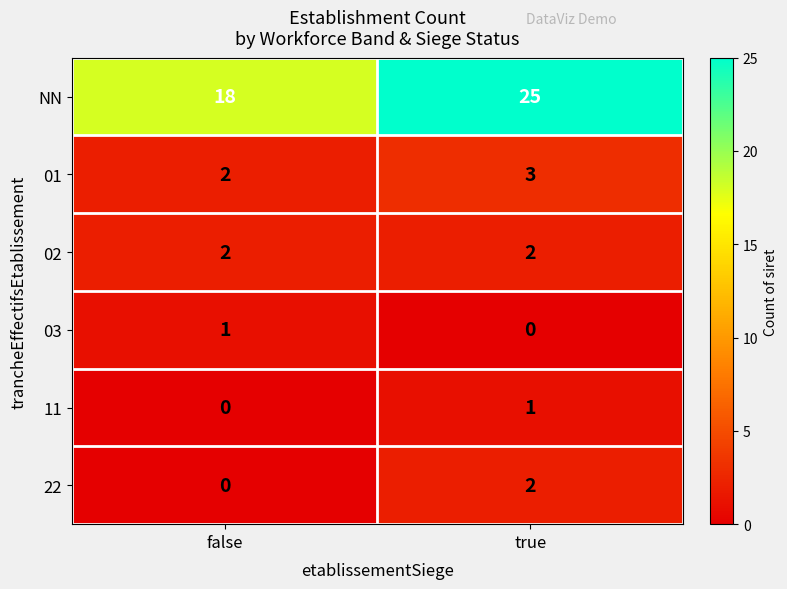

At which label does 22 reach its peak?

true